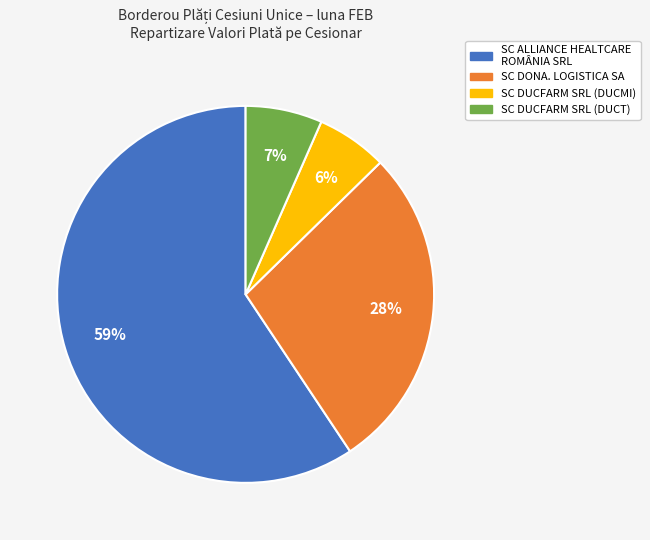

To the nearest percent, what is the combined percentage of SC DONA. LOGISTICA SA and SC ALLIANCE HEALTCARE ROMÂNIA SRL?

87%